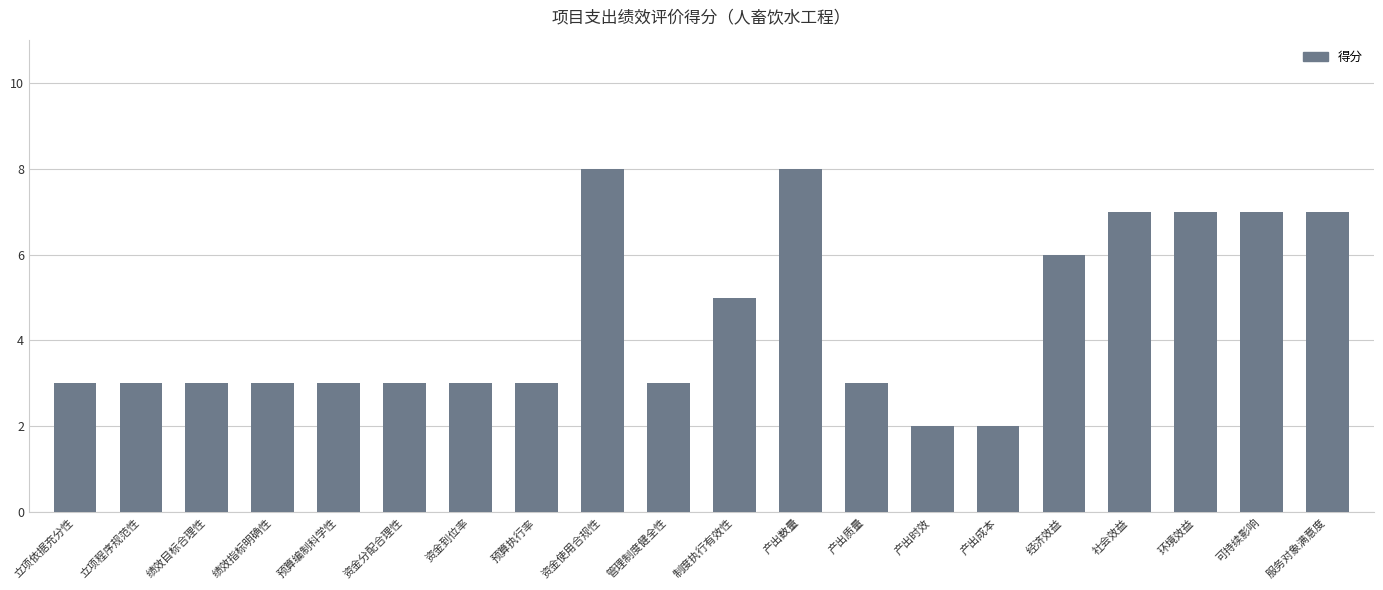

What position from the left is 管理制度健全性?

10